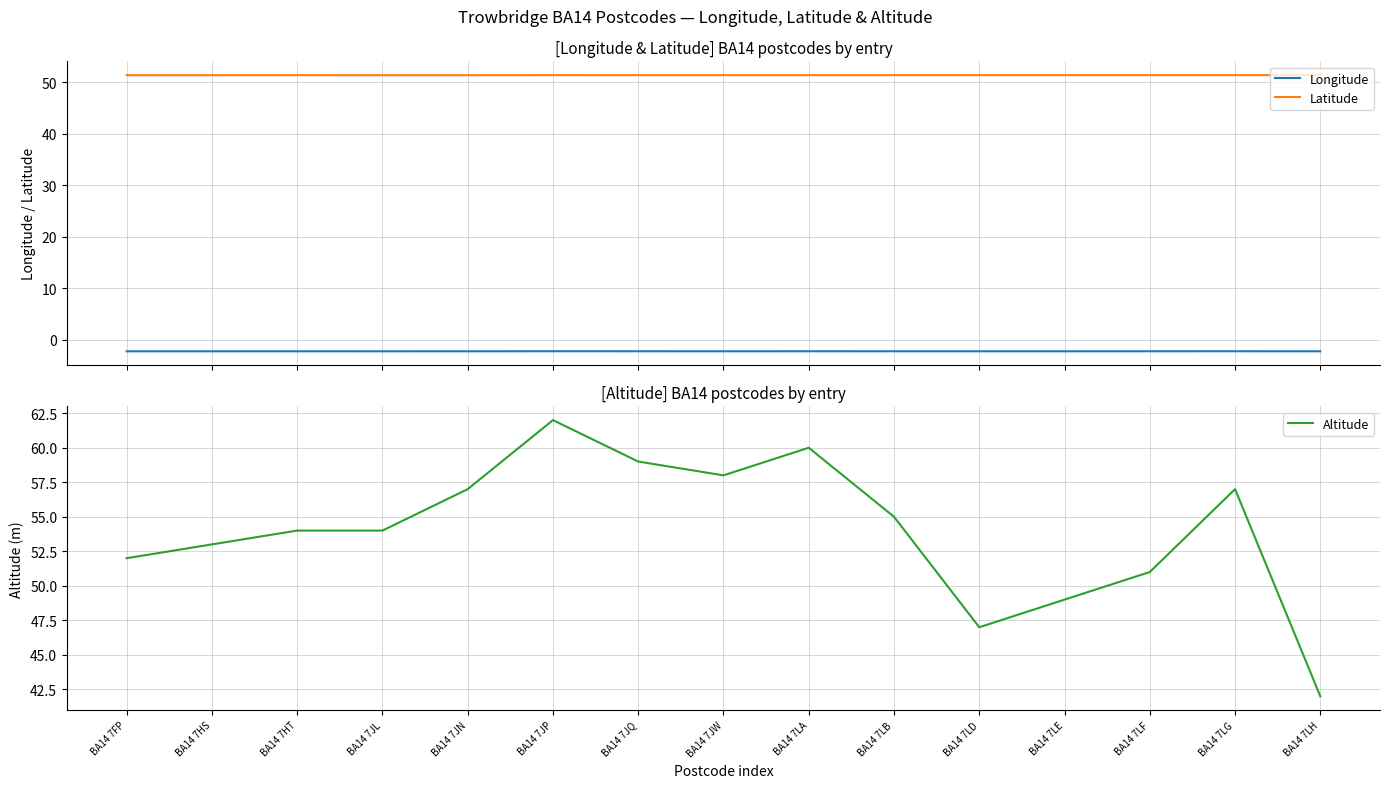

What is the minimum value shown in the chart?

-2.2